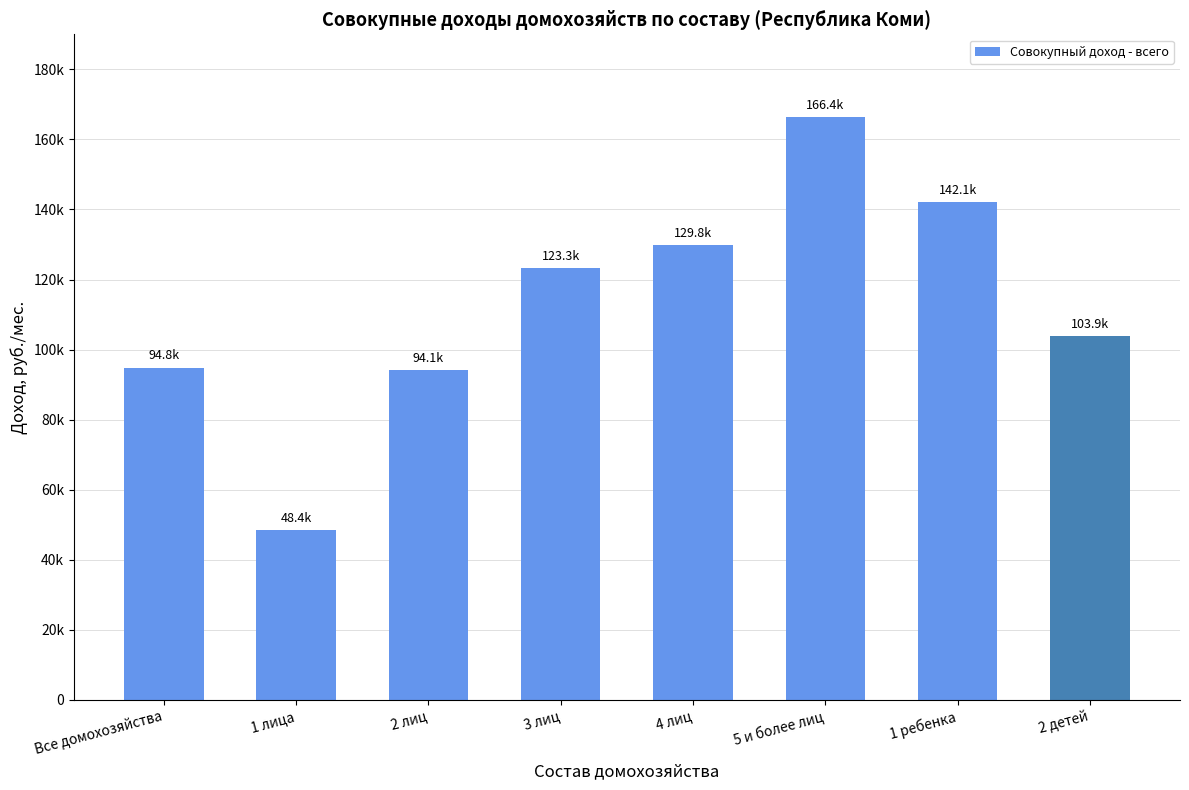

What is the label of the 4th bar from the left?

3 лиц